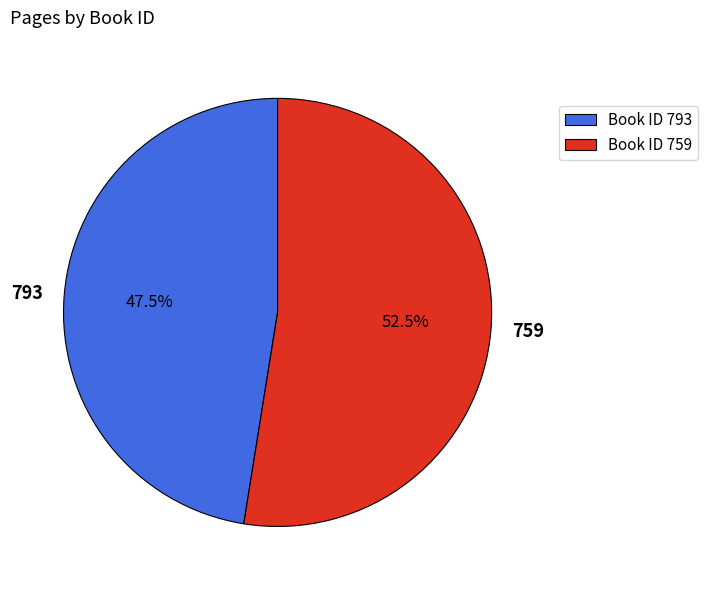

Which category has the smallest portion of the pie?

793